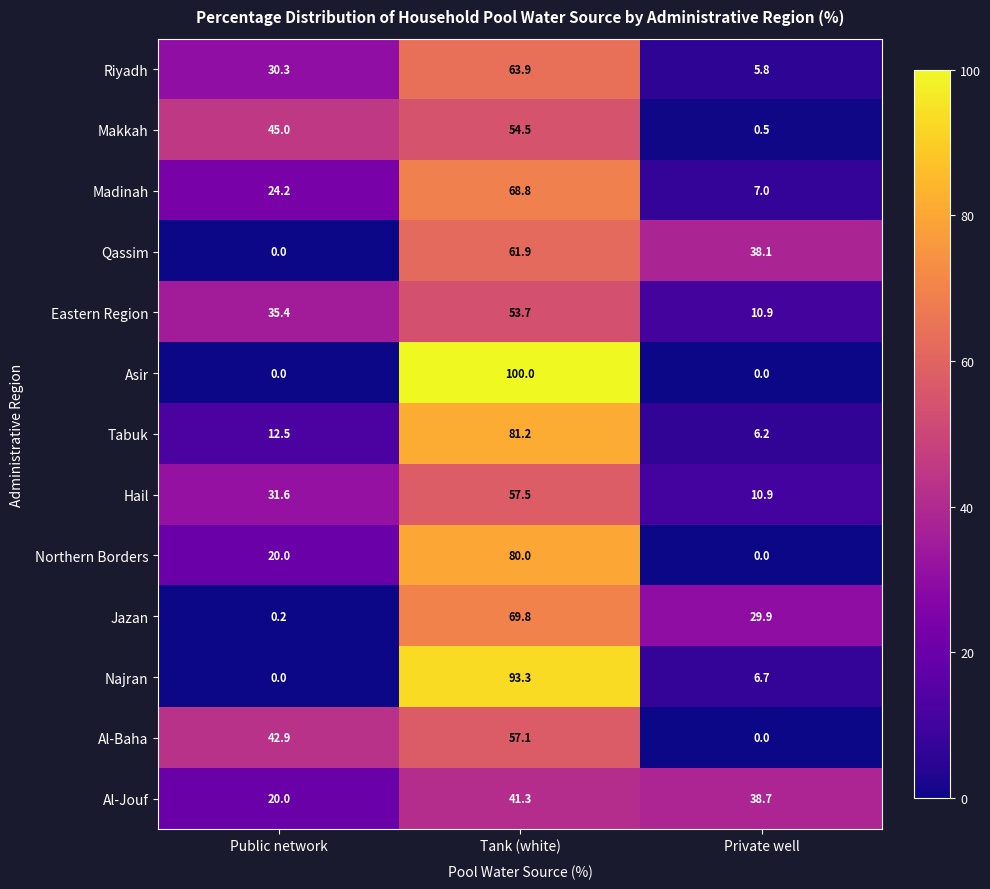

What is the total value across all series at Tank (white)?

883.0